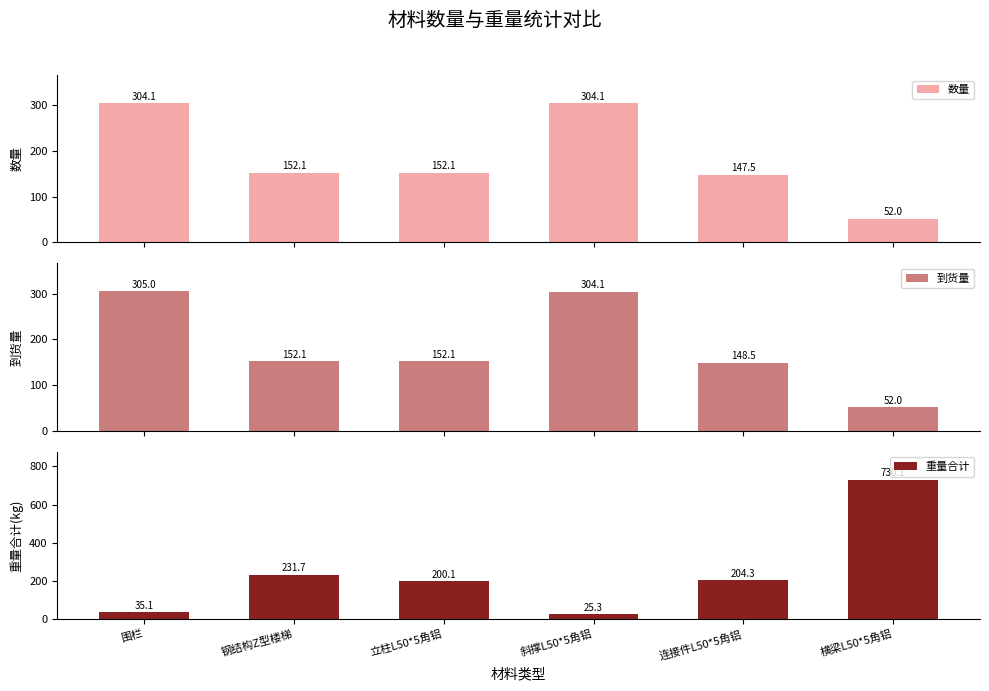

How many categories are shown in the chart?

6